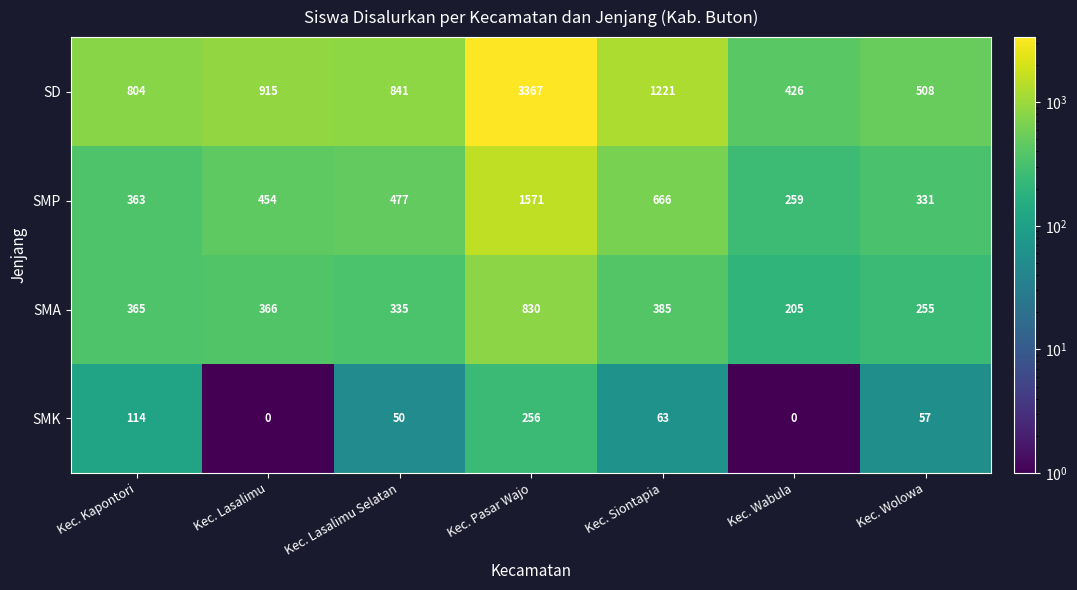

Which series changed the most between Kec. Lasalimu and Kec. Siontapia?

SD